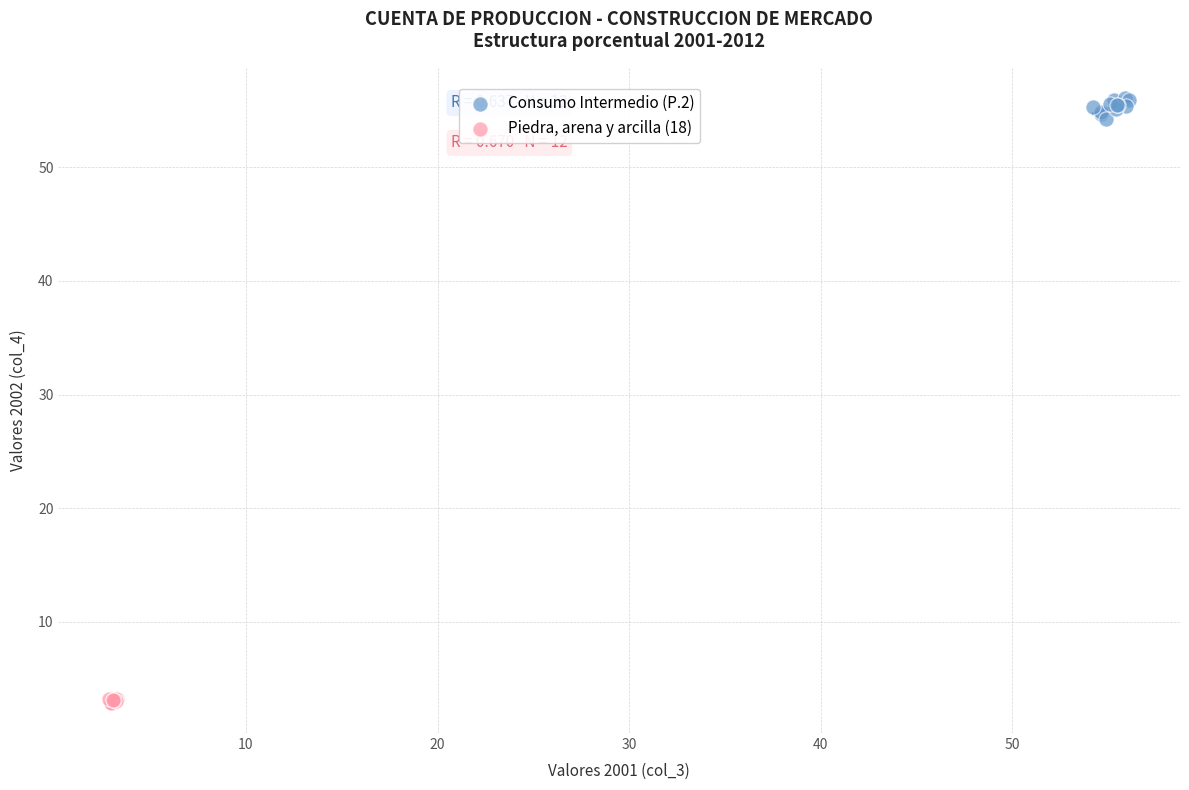

Which series contains the lowest Y value?

Piedra, arena y arcilla (18)